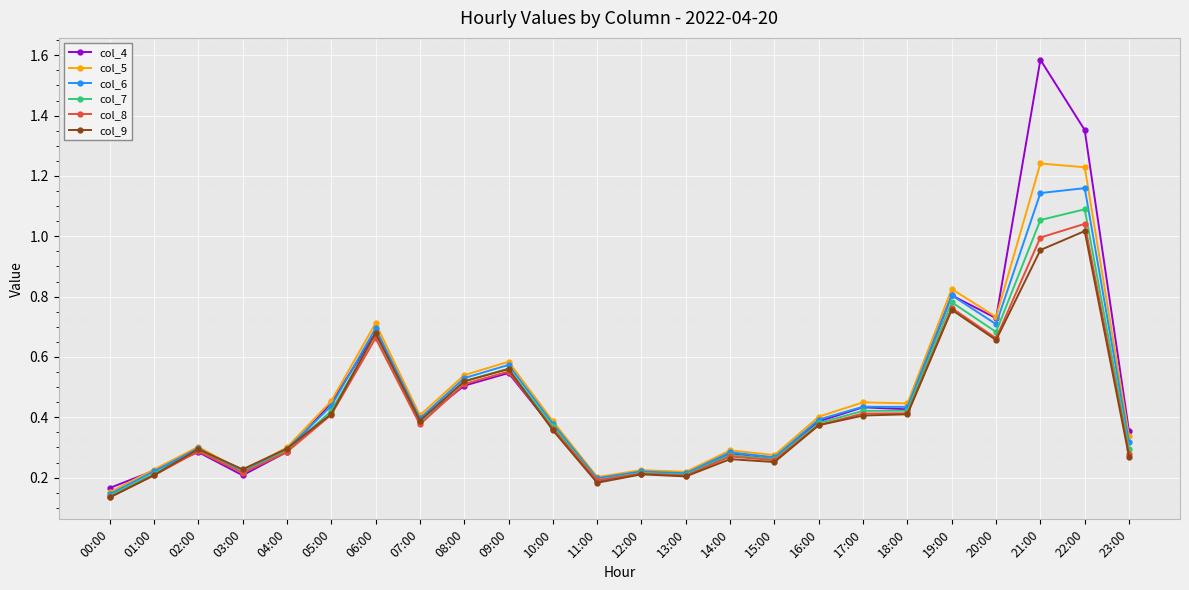

Between 04:00 and 20:00, which series saw the biggest shift?

col_4